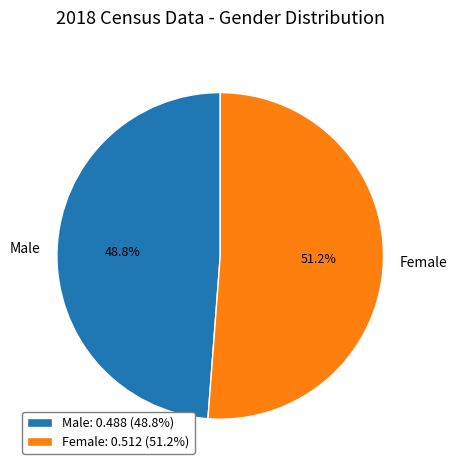

What portion of the pie excludes Female?

48.8%